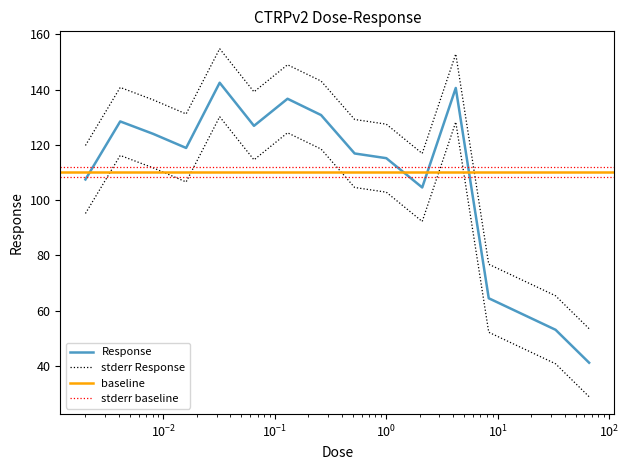

Which has a higher value, 0.065 or 1.0?

0.065